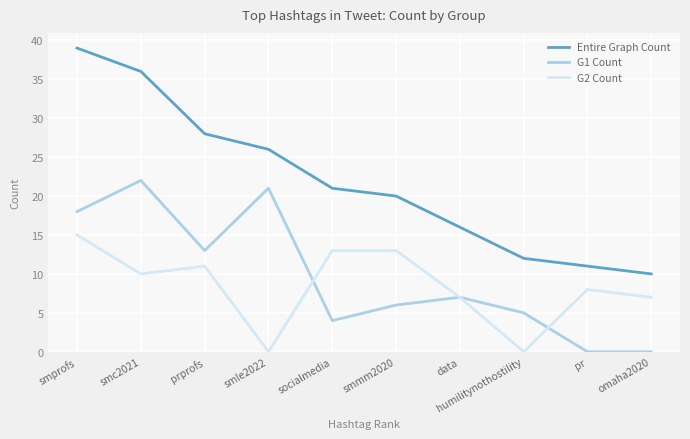

Rank the series at humilitynothostility from highest to lowest value.

Entire Graph Count, G1 Count, G2 Count